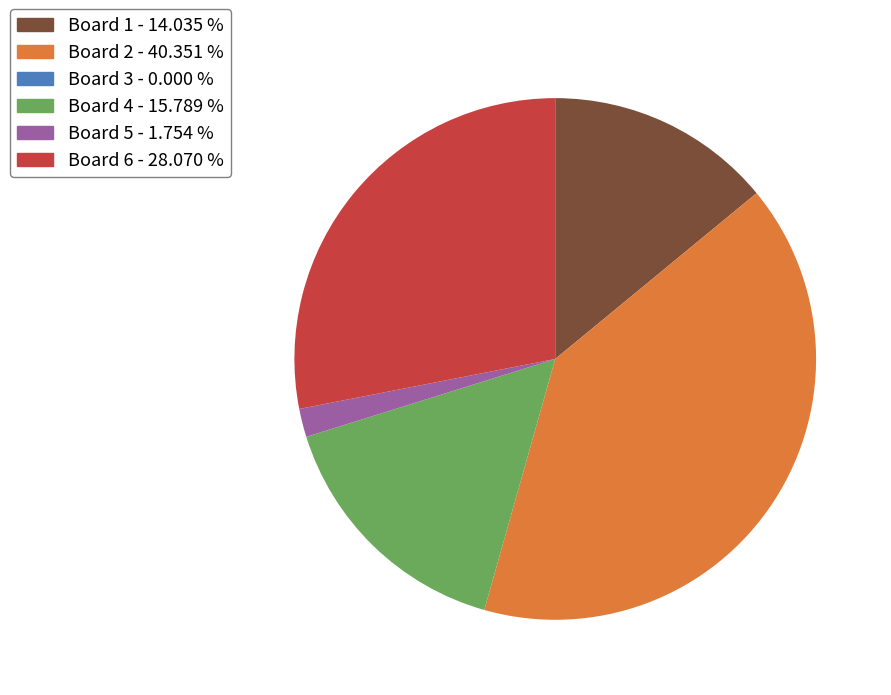

Does Board 6 represent more than half of the total?

No